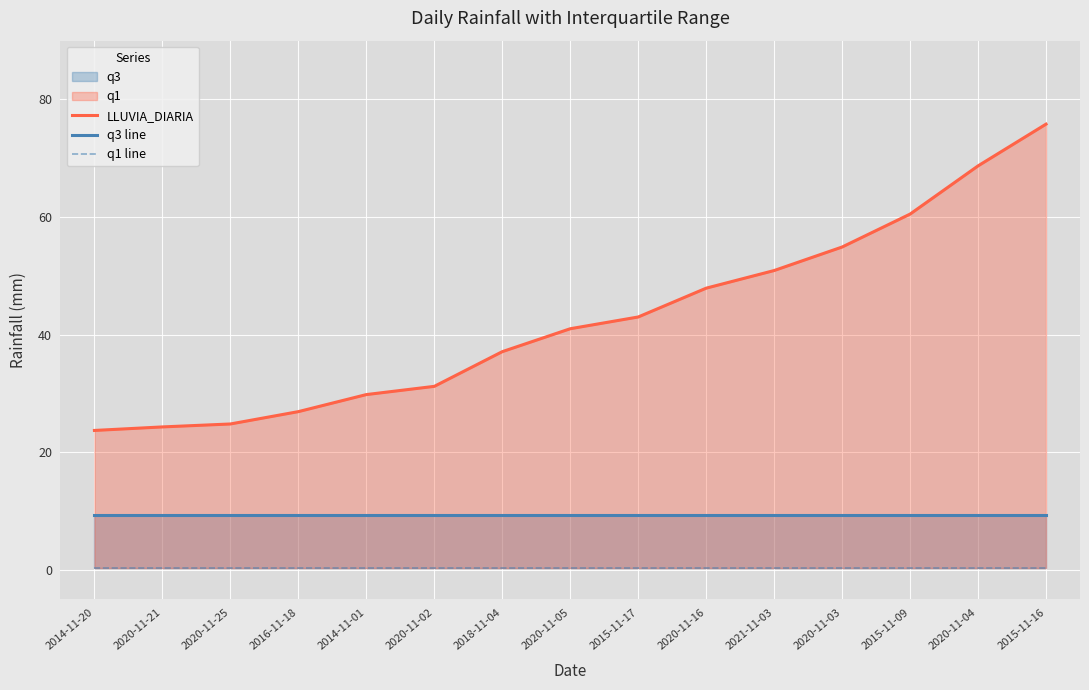

Which series has the largest range (max minus min)?

LLUVIA_DIARIA